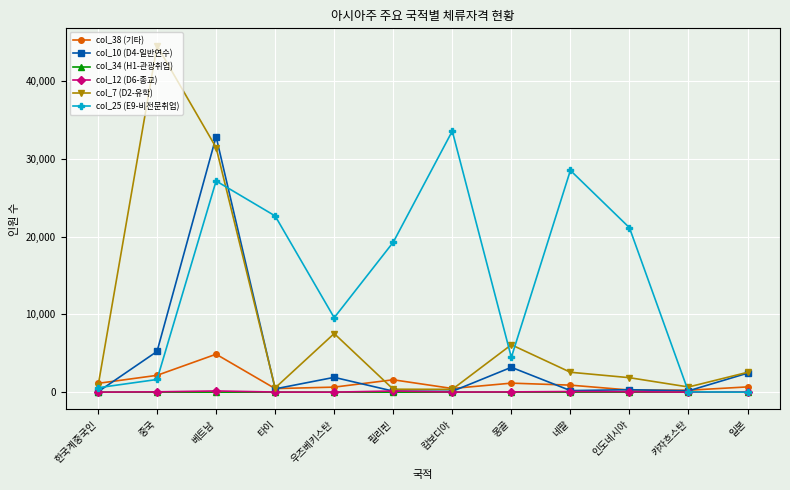

Which series has the largest total across all categories?

col_25 (E9-비전문취업)